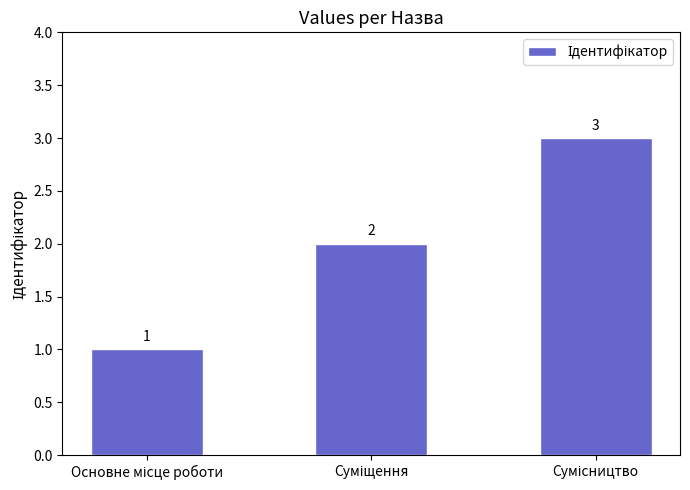

How many values are between 1 and 3?

3